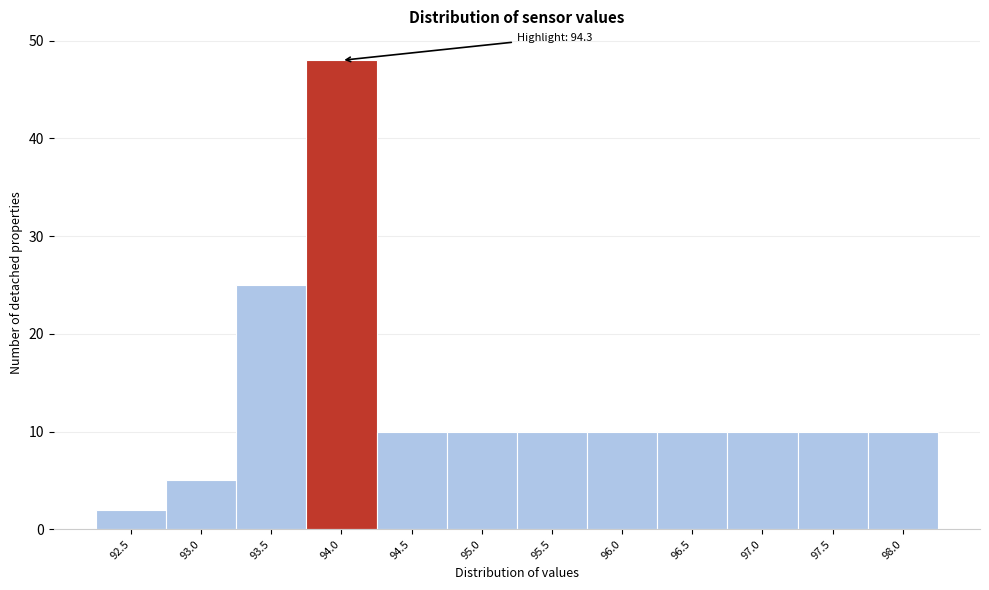

Reading right to left, list all the values displayed in this chart.

98.0=10	97.5=10	97.0=10	96.5=10	96.0=10	95.5=10	95.0=10	94.5=10	94.0=48	93.5=25	93.0=5	92.5=2